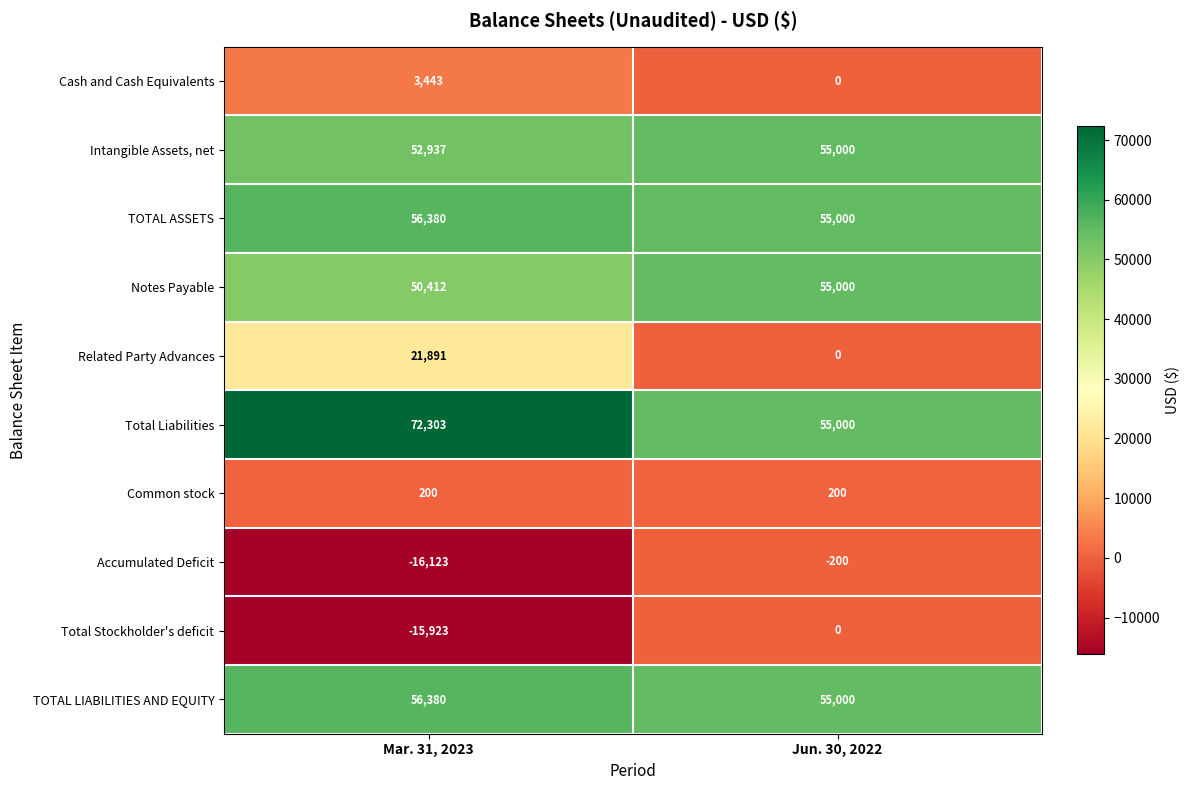

Between Mar. 31, 2023 and Jun. 30, 2022, which series saw the biggest shift?

Related Party Advances